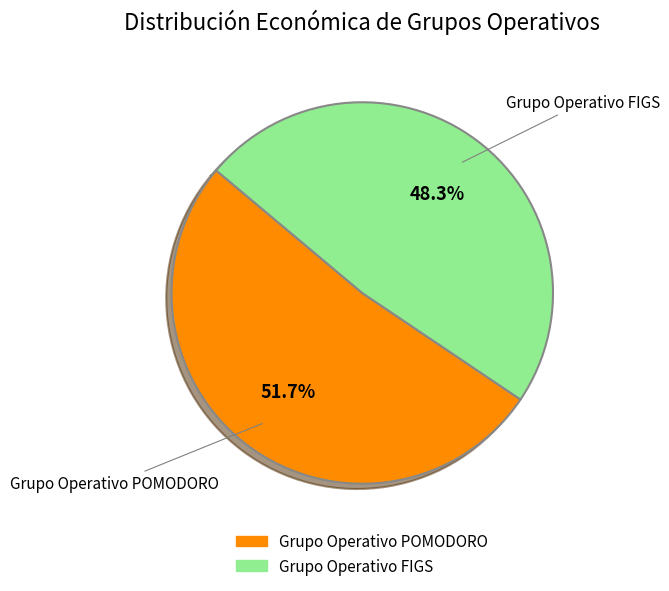

Rank the categories by value from lowest to highest.

Grupo Operativo FIGS, Grupo Operativo POMODORO